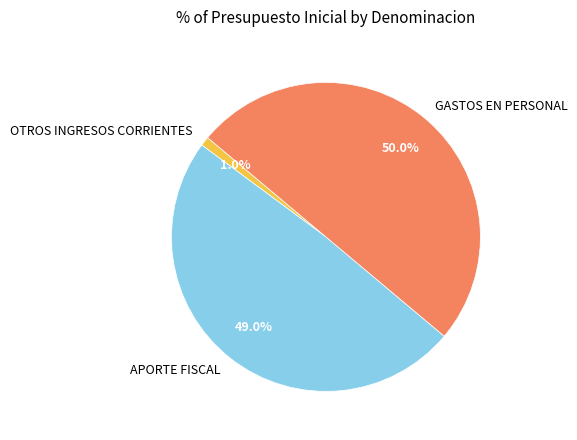

To the nearest percent, what percentage of the pie is GASTOS EN PERSONAL?

50%